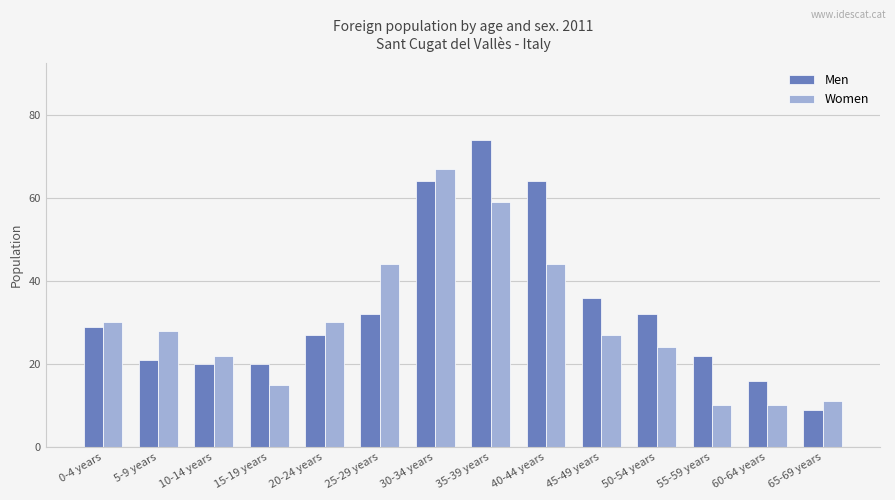

What is the label of the 8th bar from the left?

35-39 years